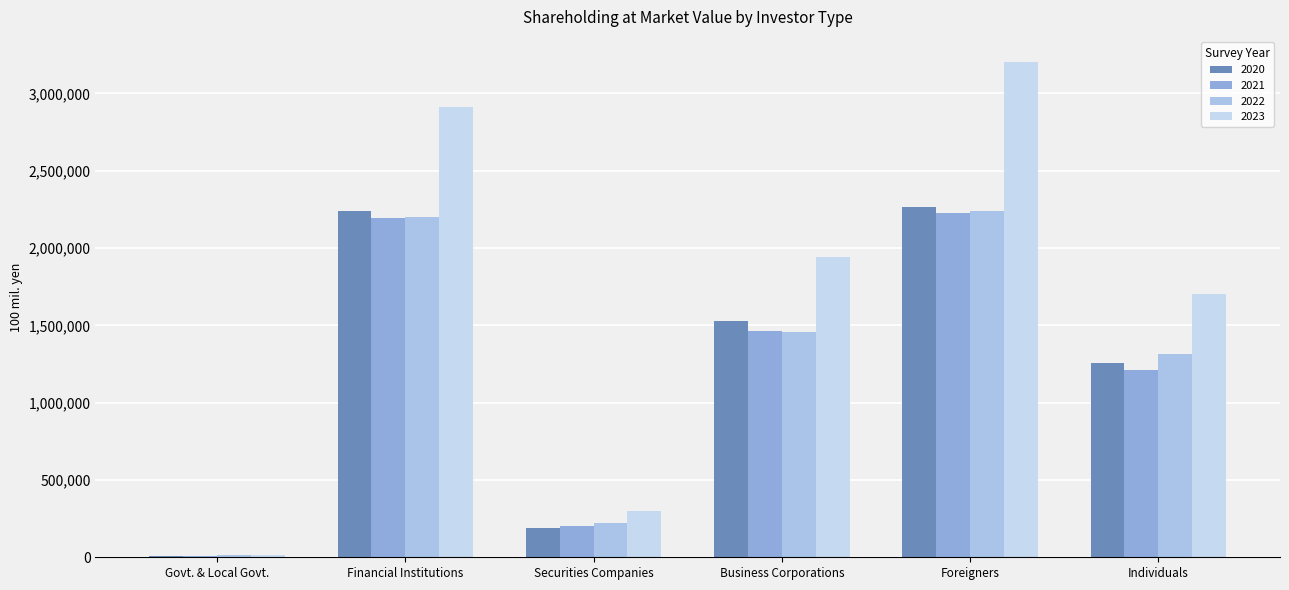

True or false: 2022 has a value of 16571 at Govt. & Local Govt..

False